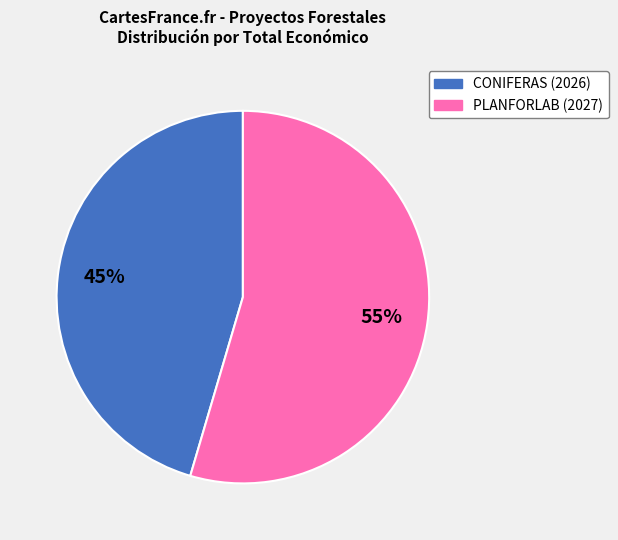

Does PLANFORLAB (2027) account for over 50% of the chart?

Yes